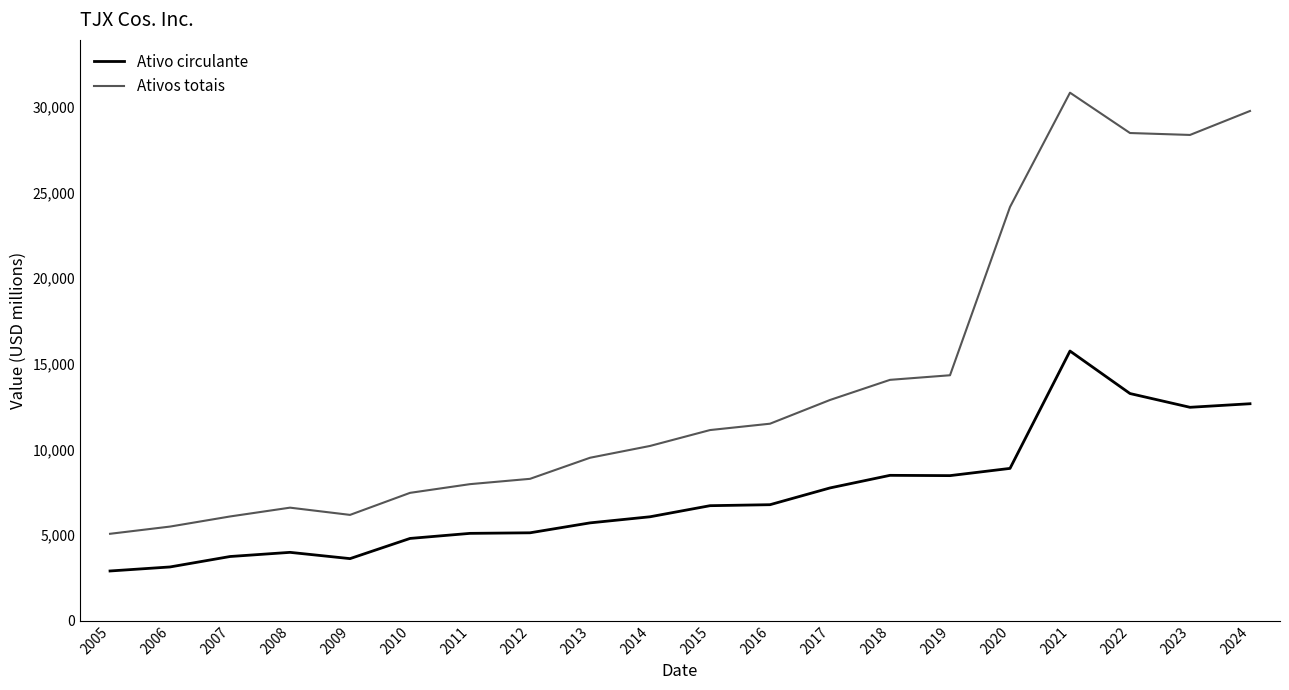

List the series in order of their peak value, lowest first.

Ativo circulante, Ativos totais